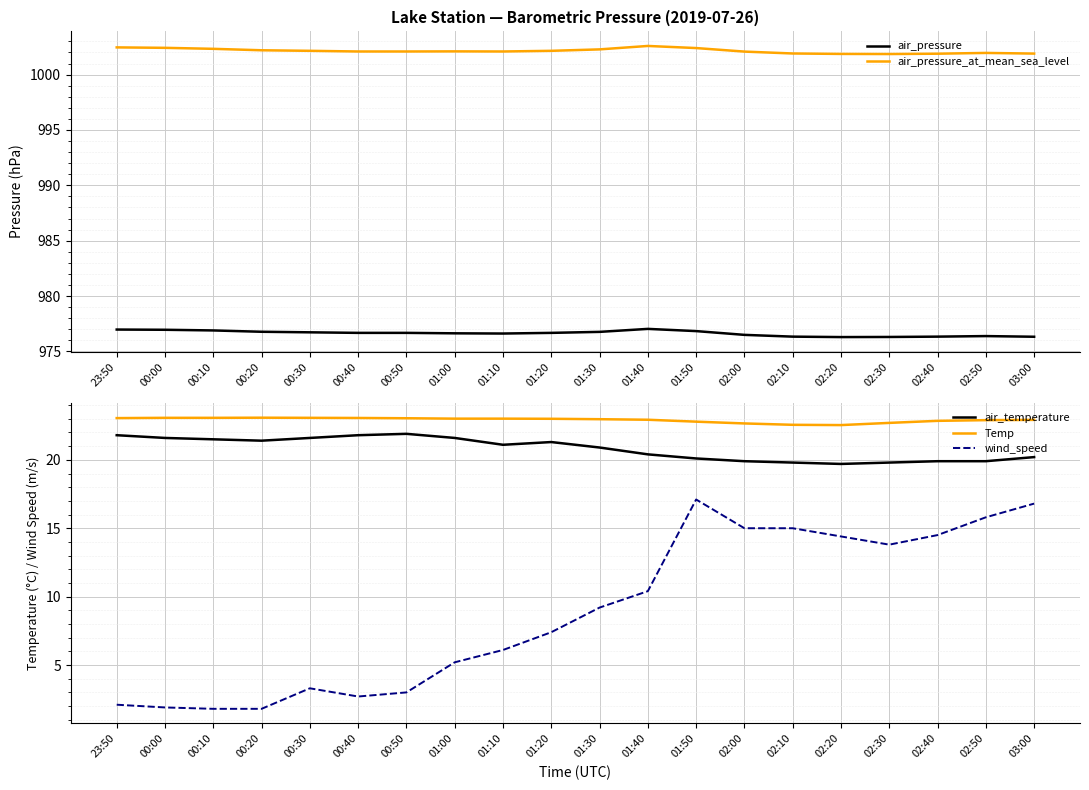

What are all the series names shown in the legend?

air_pressure, air_pressure_at_mean_sea_level, air_temperature, Temp, wind_speed